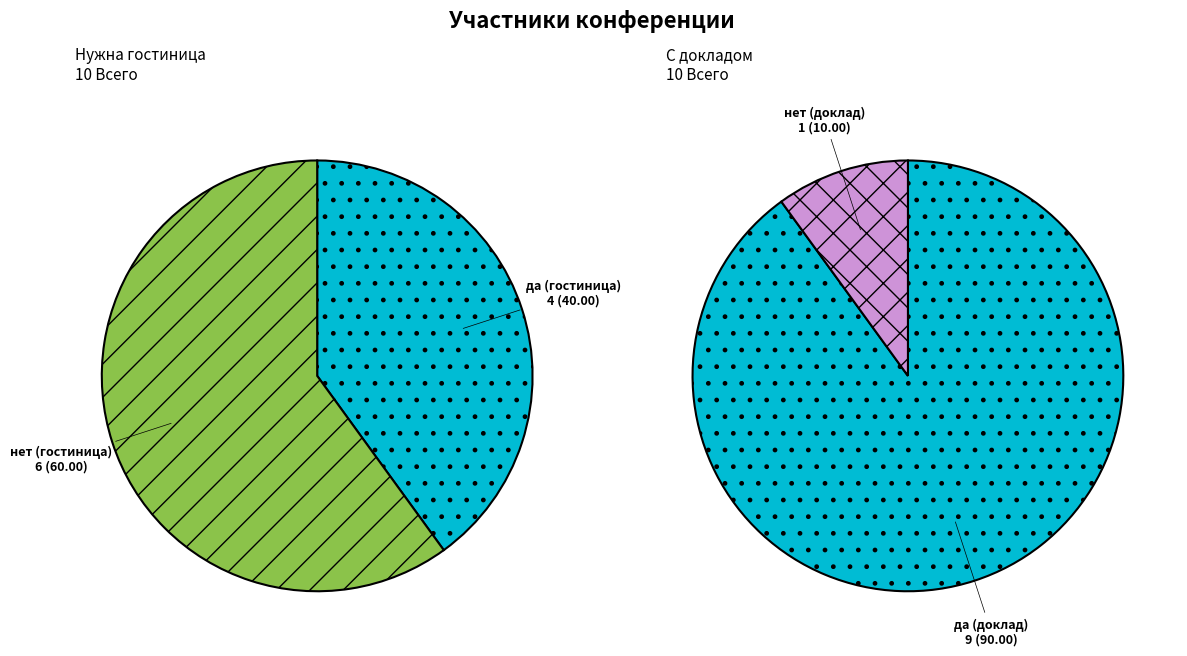

Rank the series at 1 from lowest to highest value.

Выступаете ли с докладом?, Нужна ли гостиница?